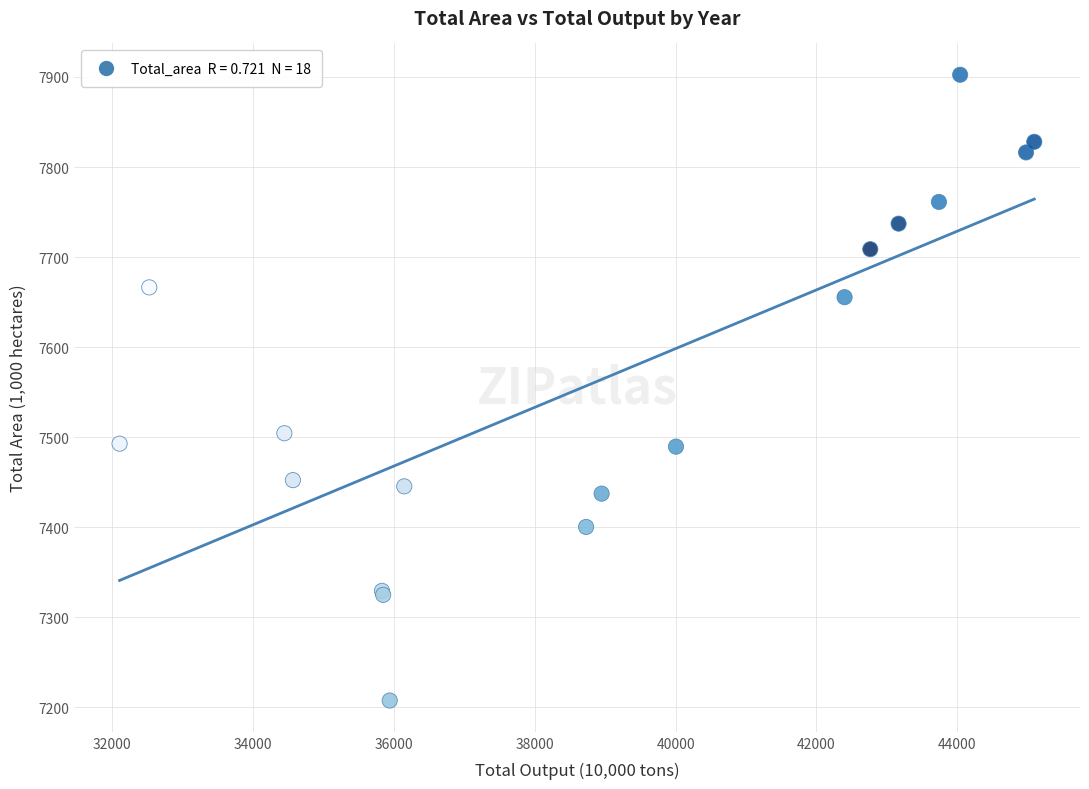

What Y value in the scatter plot is closest to 7554?

7504.3